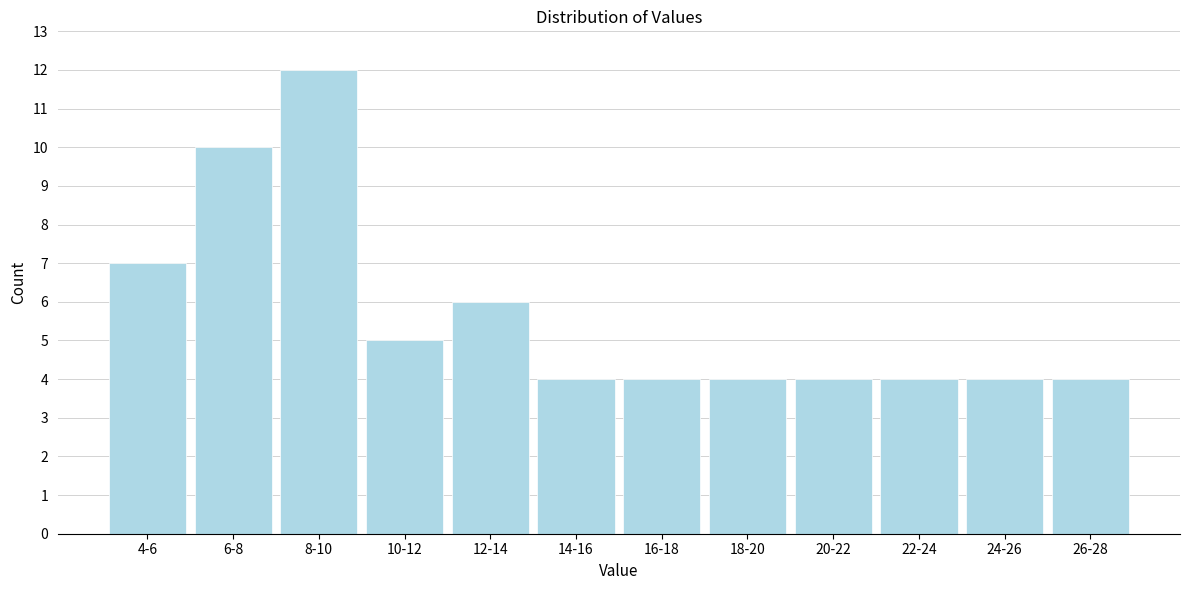

Reading right to left, transcribe all the data shown in this chart.

4	4	4	4	4	4	4	6	5	12	10	7